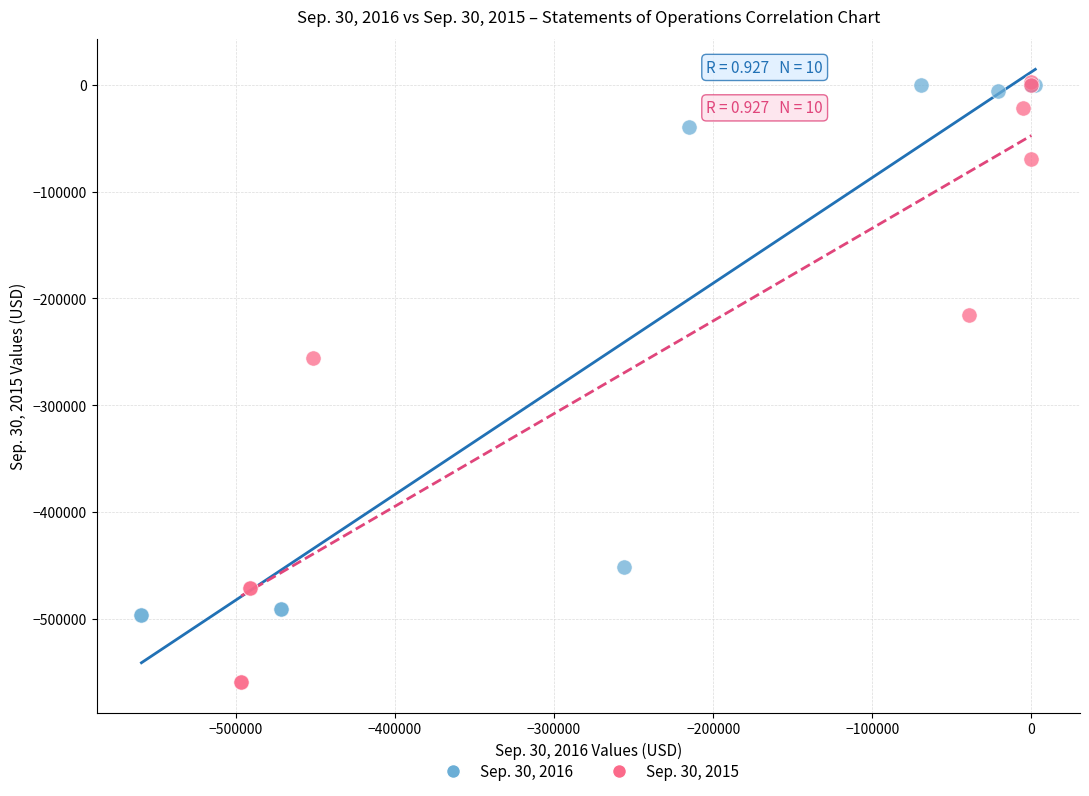

Which series has the largest Y range (max minus min)?

Sep. 30, 2015